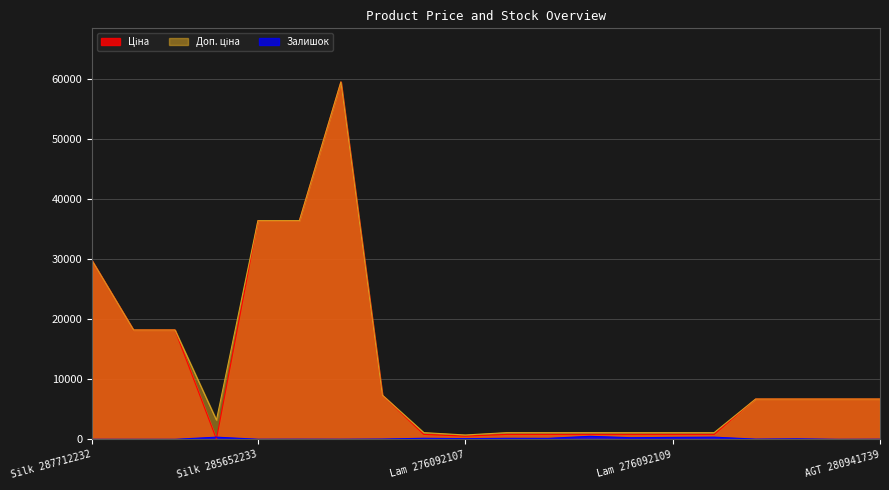

True or false: Ціна and Залишок intersect in this chart.

True